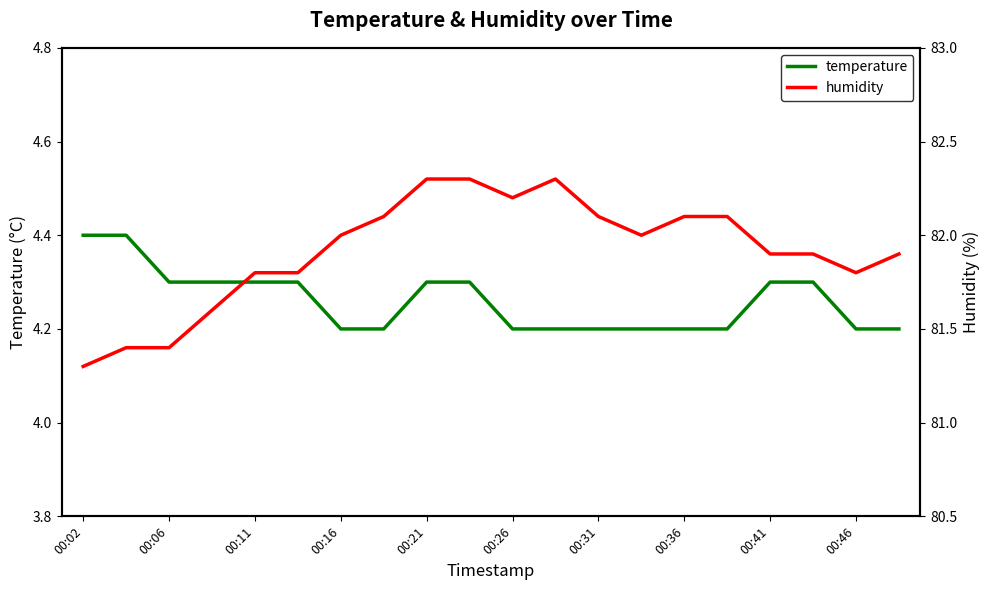

The value of temperature at 00:31 is 4.2. True or false?

True